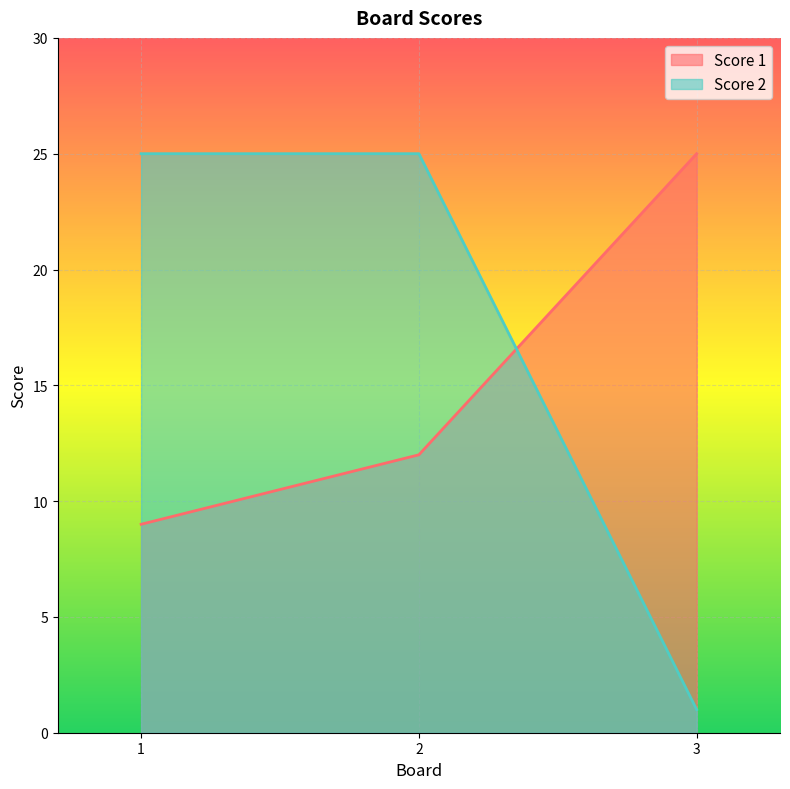

What is the sum of the Score 1 values at 3 and 1?

34